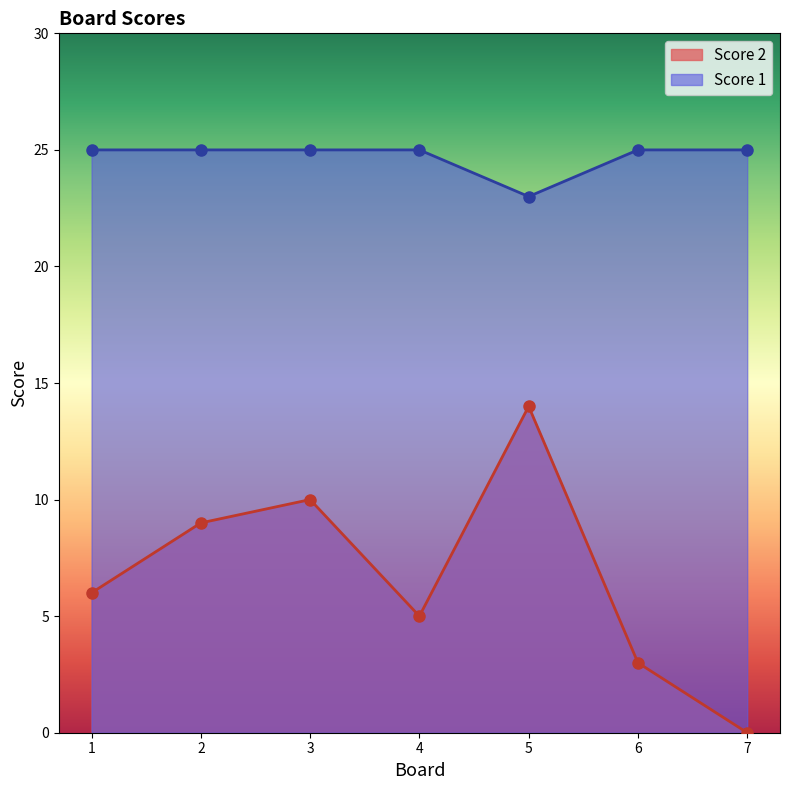

Which category has the lowest value across all series?

7